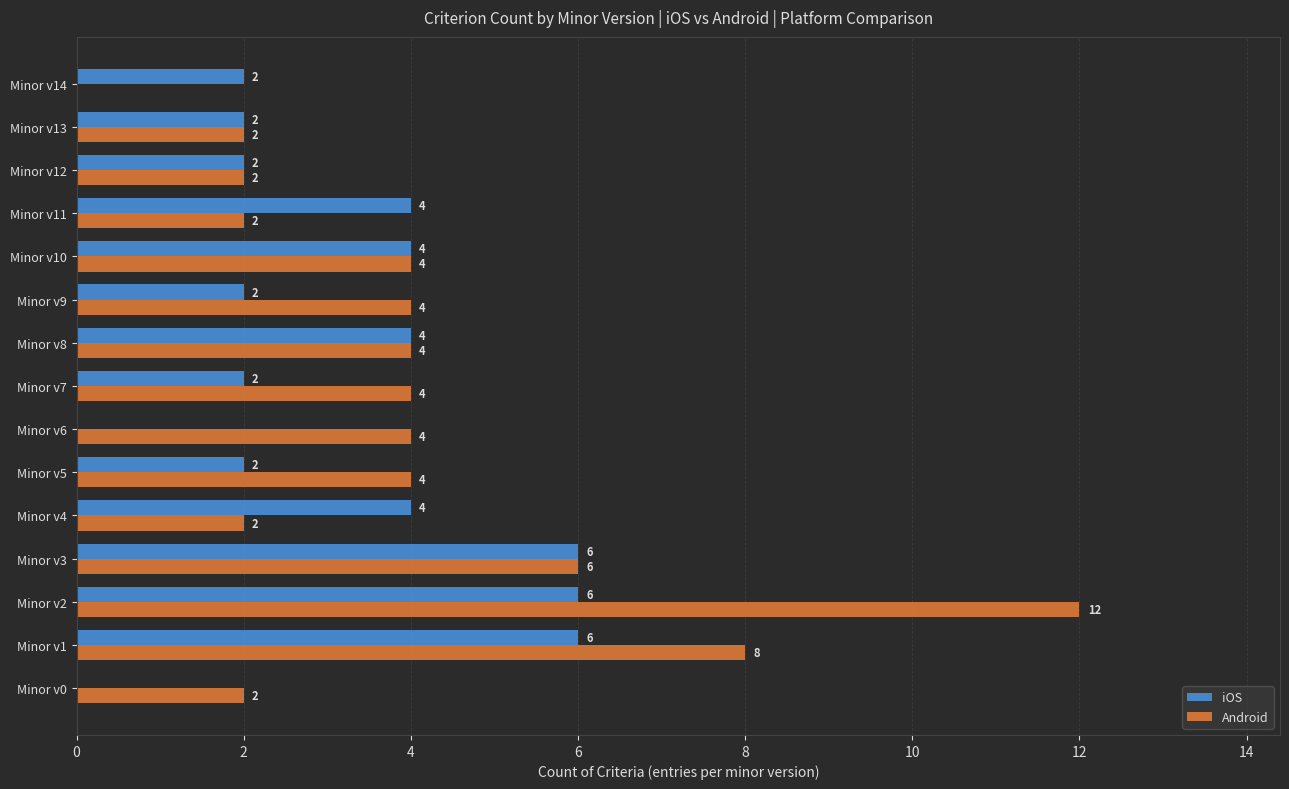

Which series changed the most between Minor v2 and Minor v8?

Android